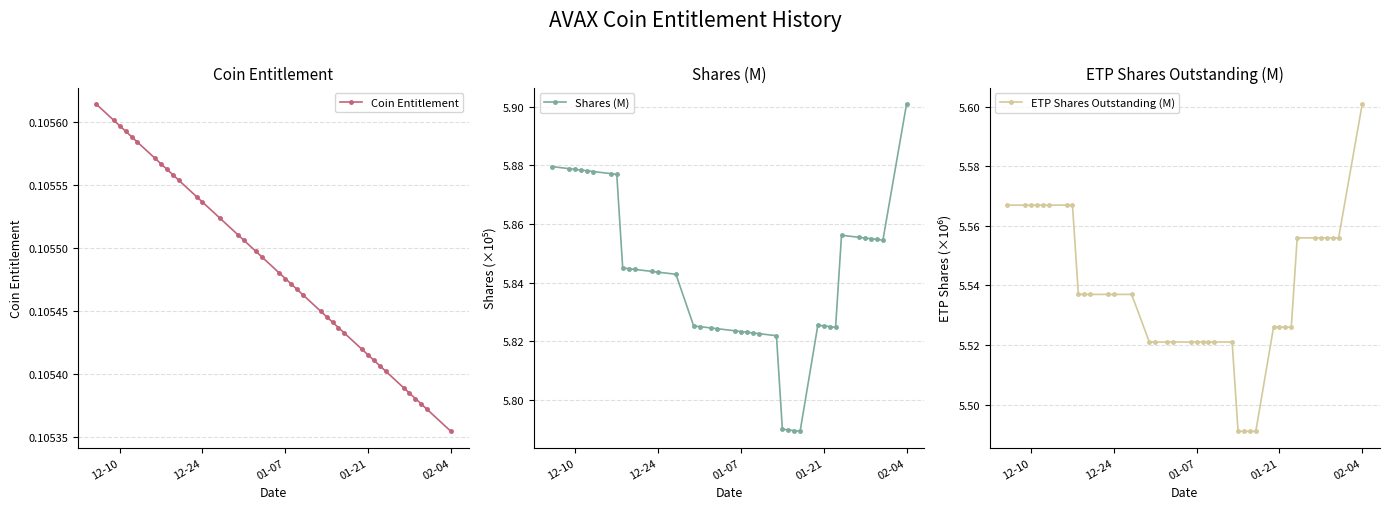

Reading left to right, transcribe all the data shown in this chart.

Coin Entitlement: 0.1	0.1	0.1	0.1	0.1	0.1	0.1	0.1	0.1	0.1	0.1	0.1	0.1	0.1	0.1	0.1	0.1	0.1	0.1	0.1	0.1	0.1	0.1	0.1	0.1	0.1	0.1	0.1	0.1	0.1	0.1	0.1	0.1	0.1	0.1	0.1	0.1	0.1	0.1
Shares (M): 5.9	5.9	5.9	5.9	5.9	5.9	5.9	5.9	5.8	5.8	5.8	5.8	5.8	5.8	5.8	5.8	5.8	5.8	5.8	5.8	5.8	5.8	5.8	5.8	5.8	5.8	5.8	5.8	5.8	5.8	5.8	5.8	5.9	5.9	5.9	5.9	5.9	5.9	5.9
ETP Shares Outstanding (M): 5.6	5.6	5.6	5.6	5.6	5.6	5.6	5.6	5.5	5.5	5.5	5.5	5.5	5.5	5.5	5.5	5.5	5.5	5.5	5.5	5.5	5.5	5.5	5.5	5.5	5.5	5.5	5.5	5.5	5.5	5.5	5.5	5.6	5.6	5.6	5.6	5.6	5.6	5.6